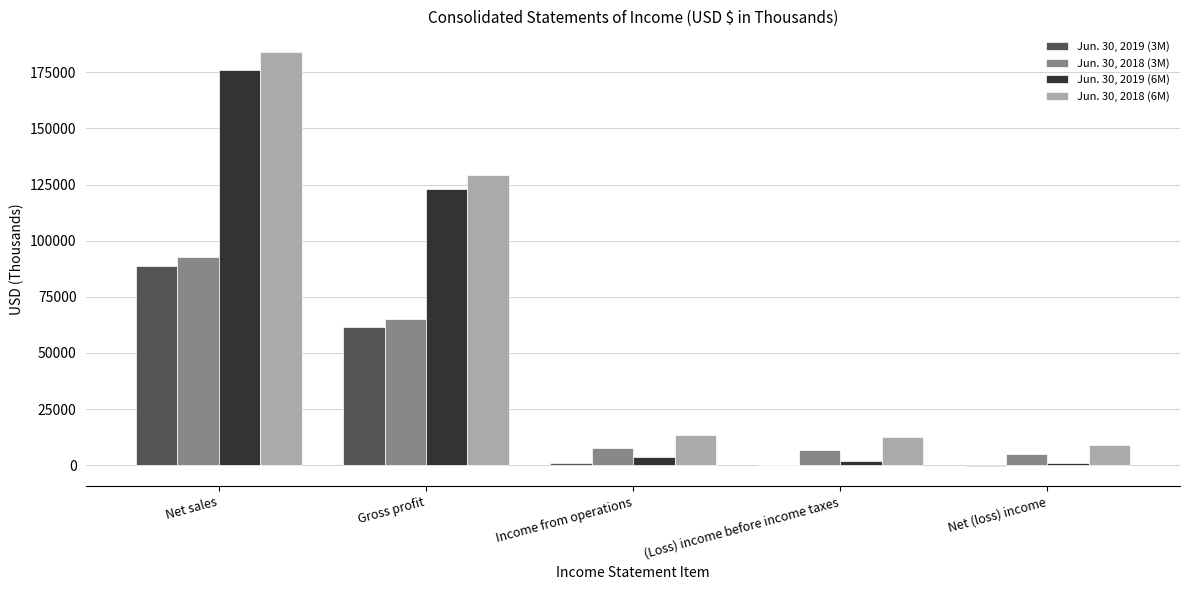

At which category is the sum across all series the highest?

Net sales